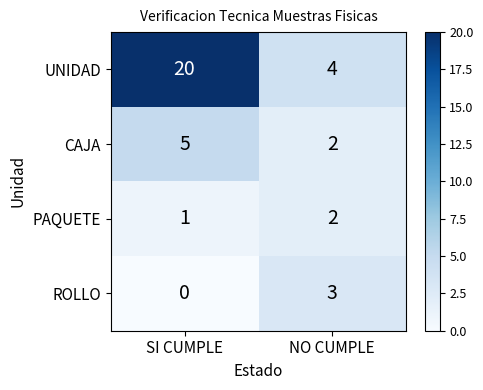

Is it true that UNIDAD equals 7 at NO CUMPLE?

False